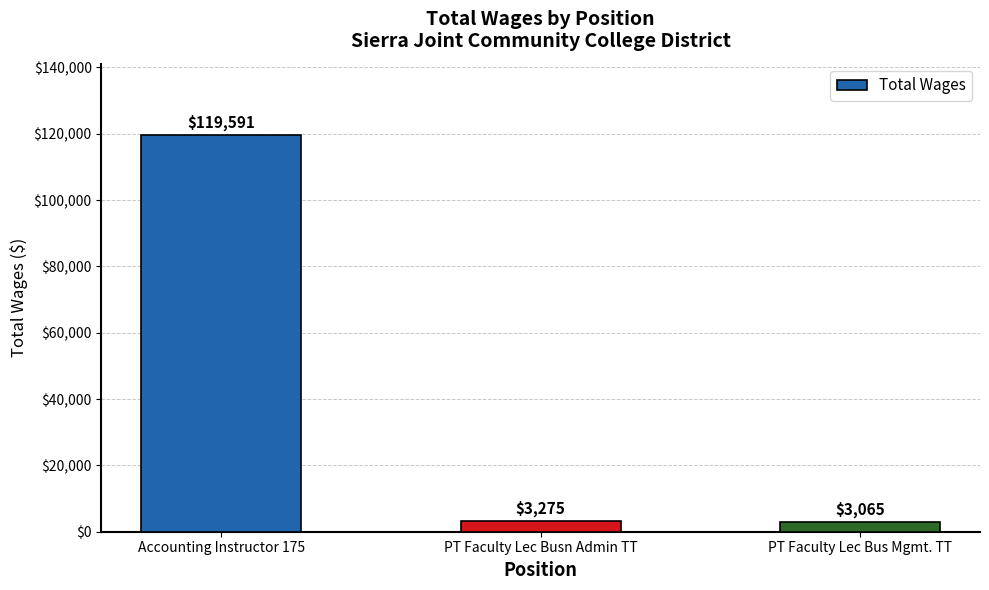

List the labels in order of value, smallest first.

PT Faculty Lec Bus Mgmt. TT, PT Faculty Lec Busn Admin TT, Accounting Instructor 175